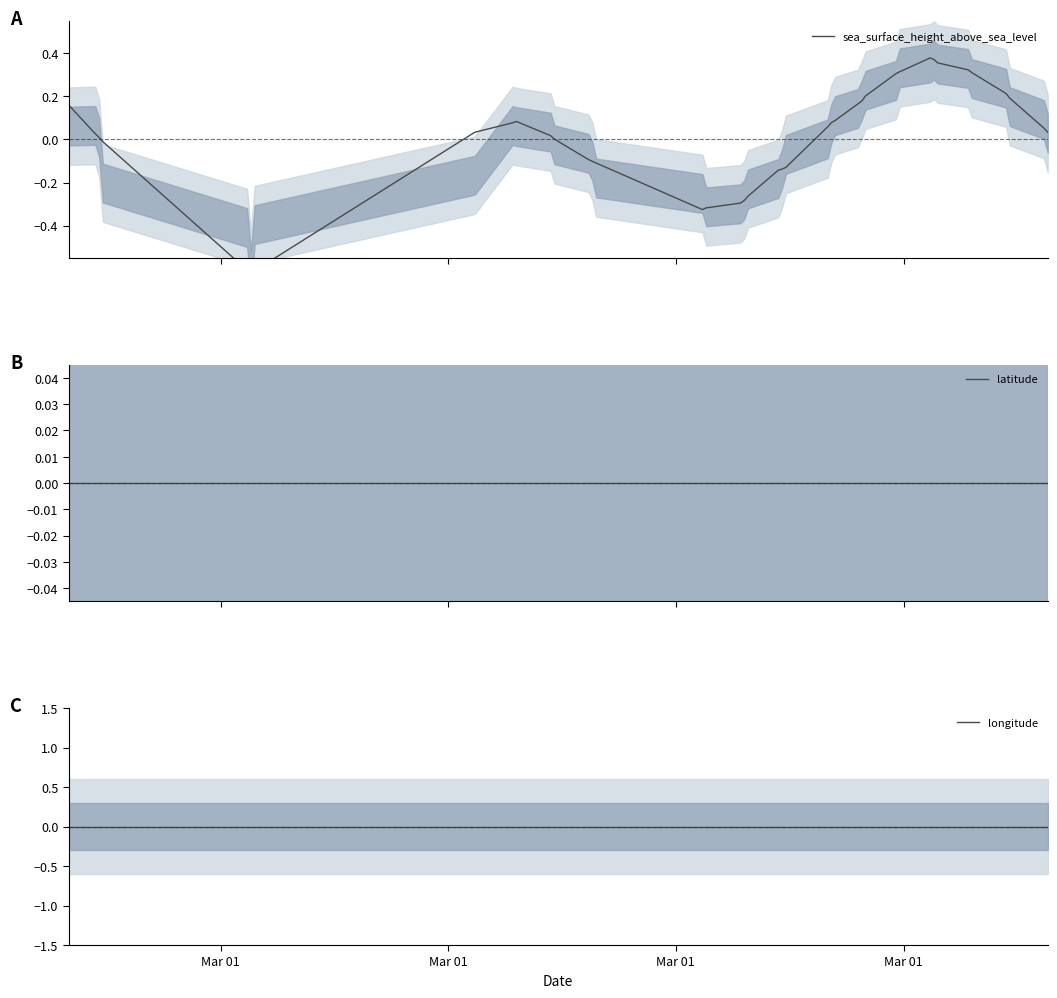

After their last crossing, which series has the higher values: sea_surface_height_above_sea_level or longitude?

sea_surface_height_above_sea_level